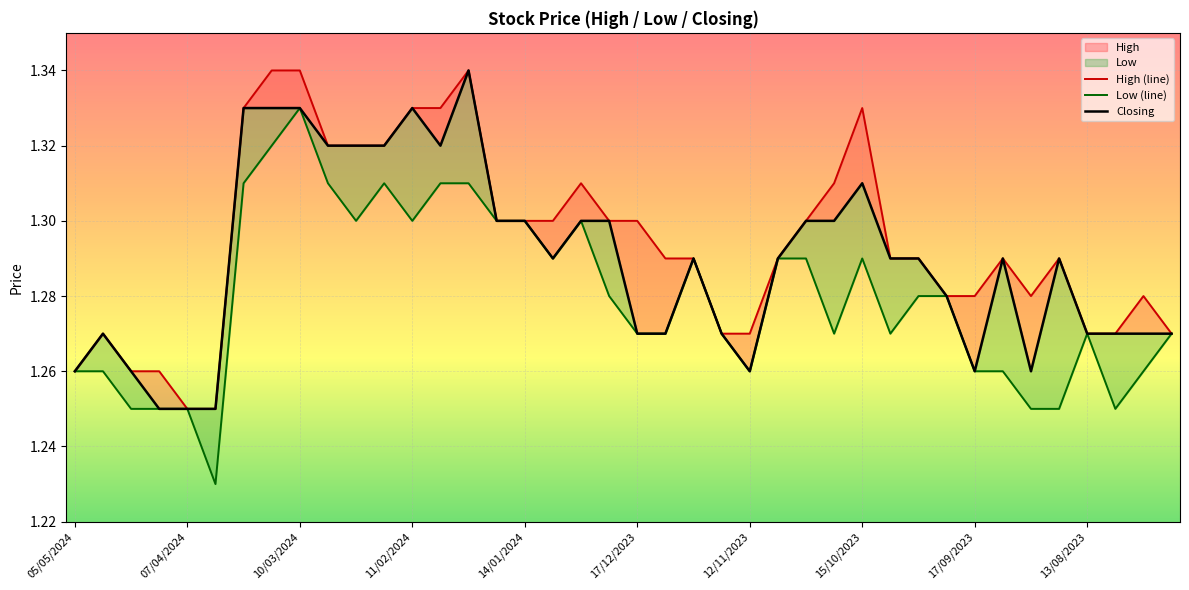

What is the value of the Low (line) point at the 8th from the left?

1.3